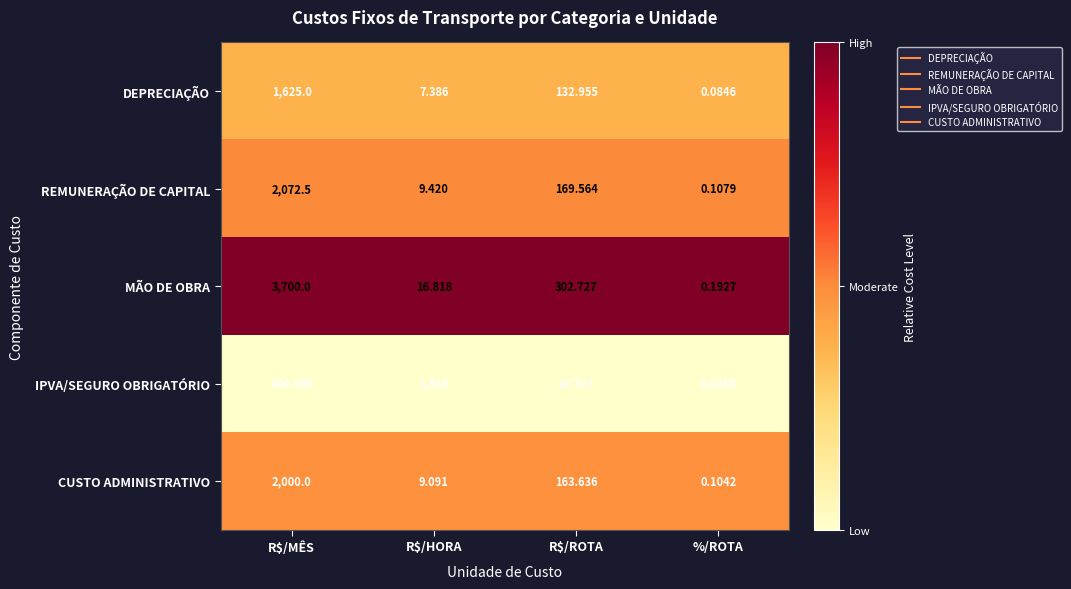

At which category is the sum across all series the highest?

R$/MÊS